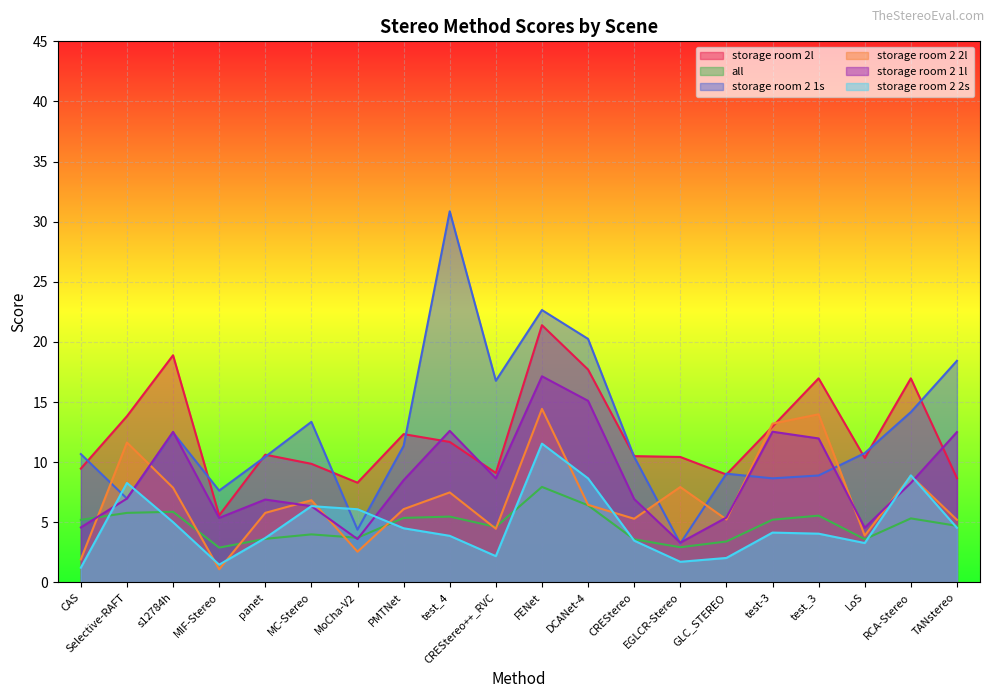

What is the difference between the storage room 2l values at CREStereo and FENet?

10.9